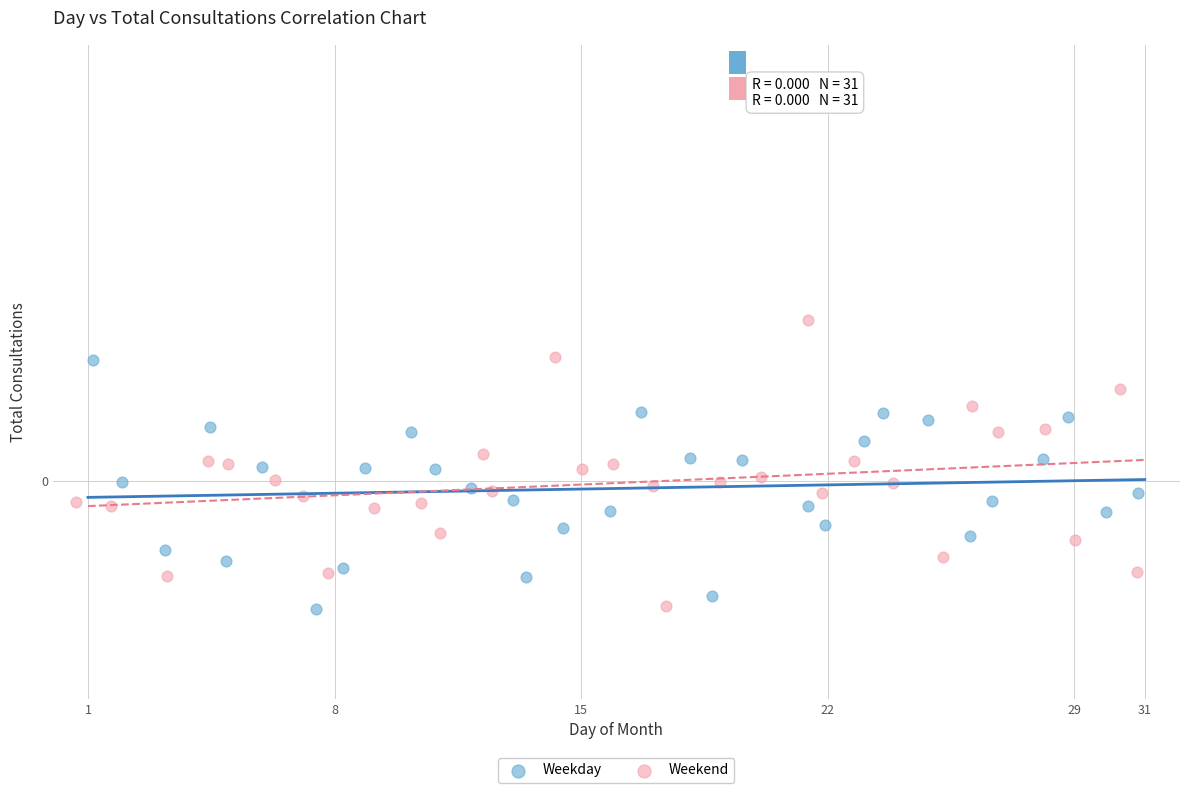

Which series has the largest Y range (max minus min)?

Weekend